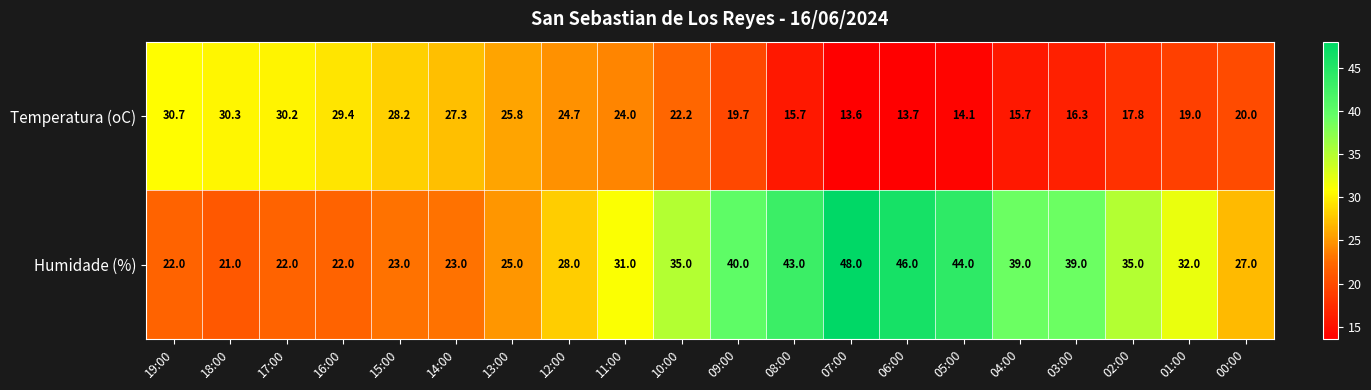

Where does the Temperatura (oC) series first go above 22?

19:00